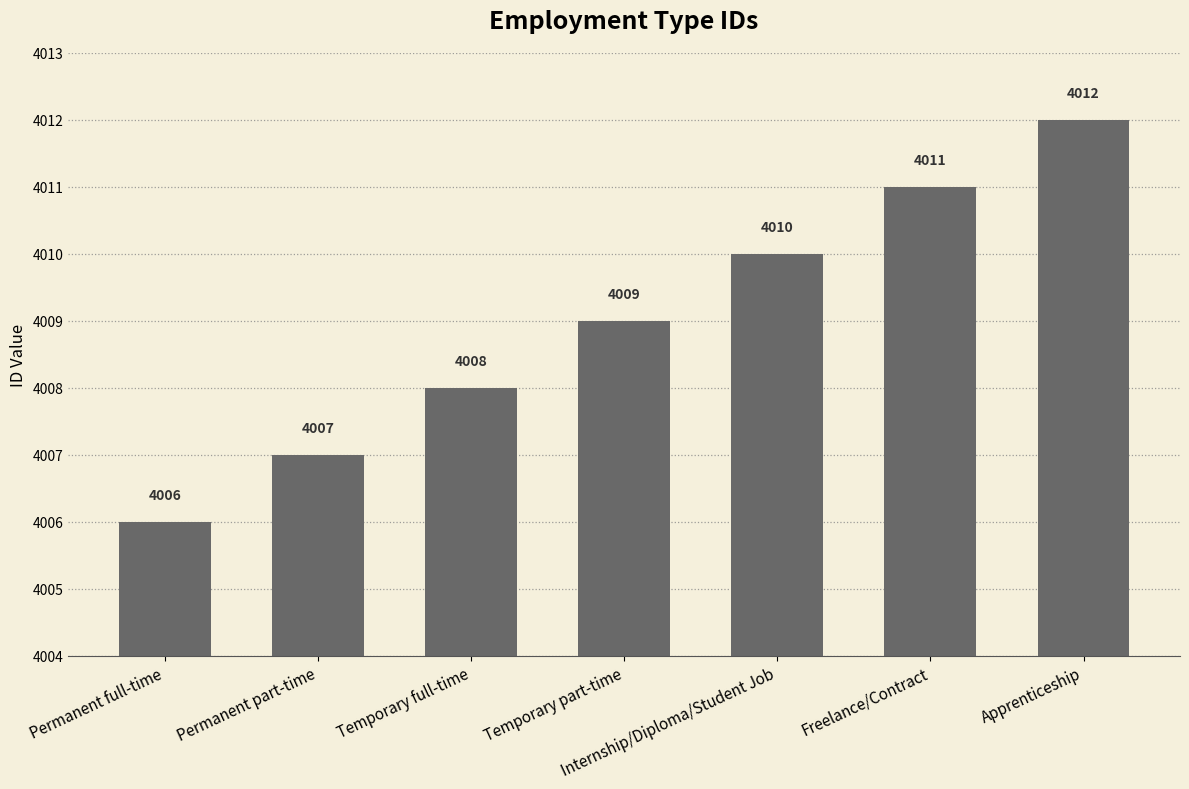

What is the label of the 6th bar from the left?

Freelance/Contract